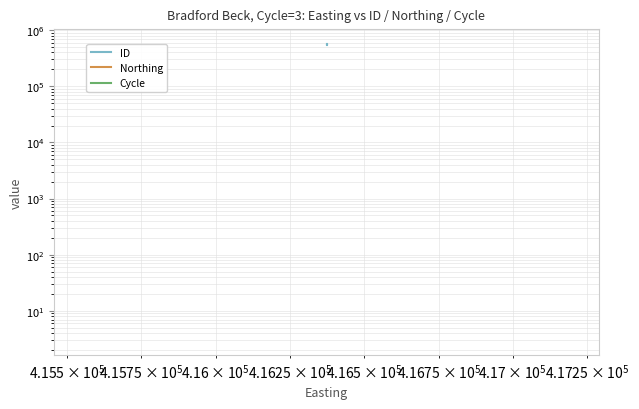

Rank the series by their average value, from lowest to highest.

Cycle, Northing, ID